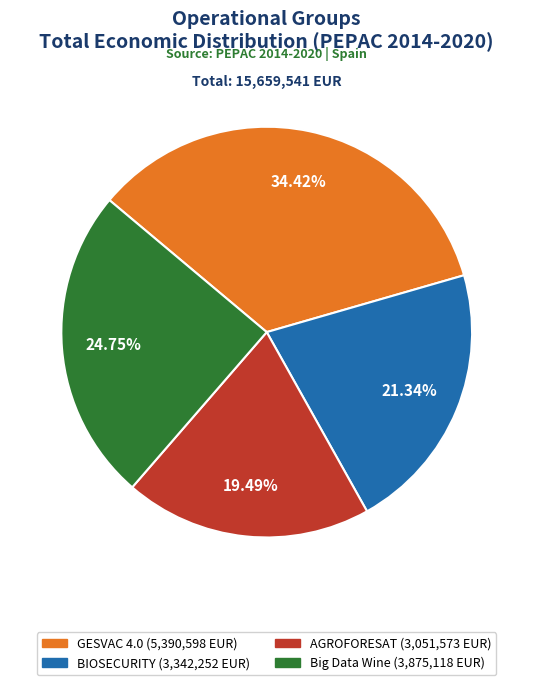

Which has a higher value, BIOSECURITY or AGROFORESAT?

BIOSECURITY